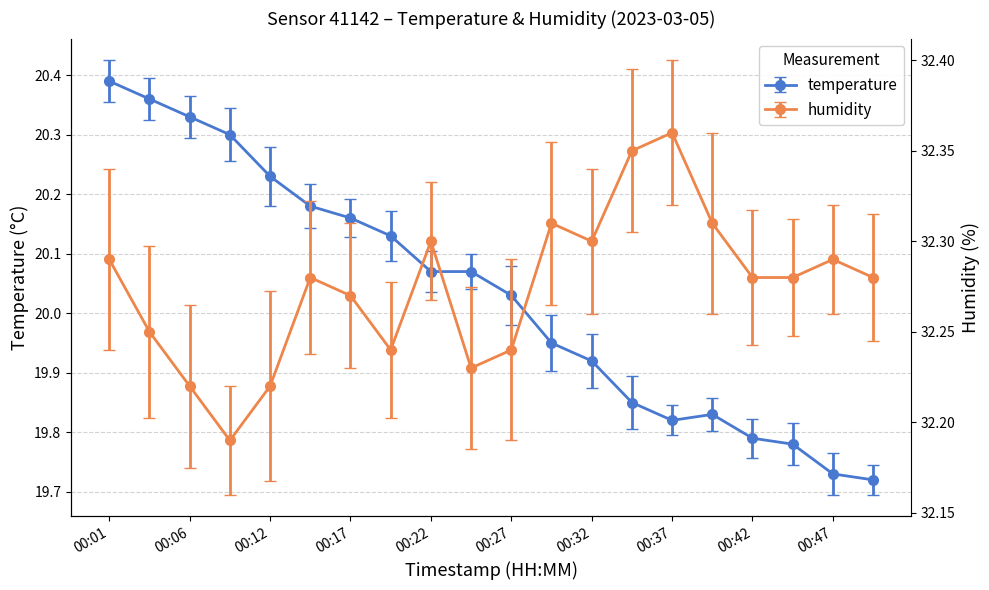

Which label corresponds to the largest value in the chart?

00:37